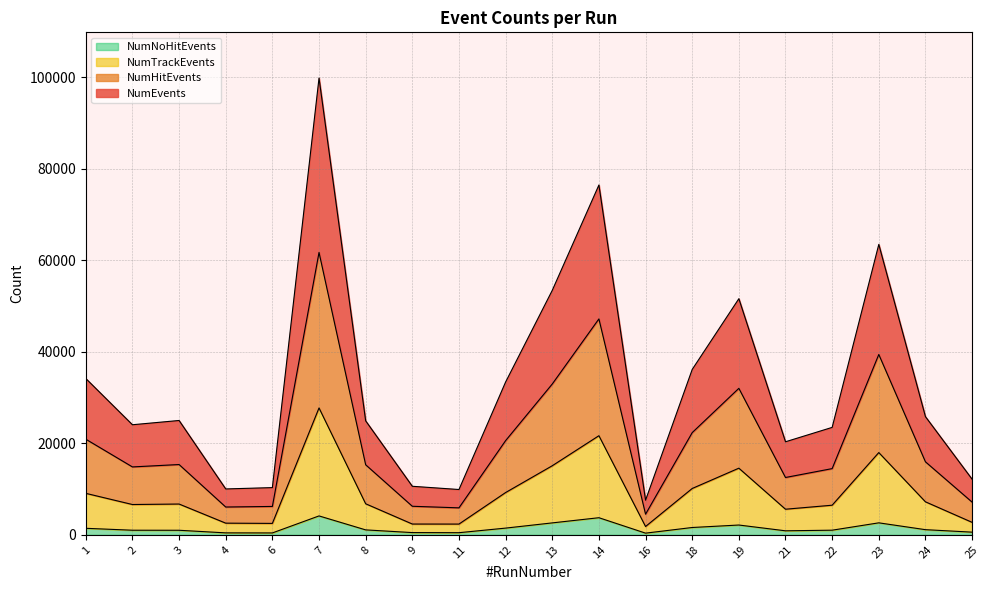

Between 23 and 4, which is larger?

23